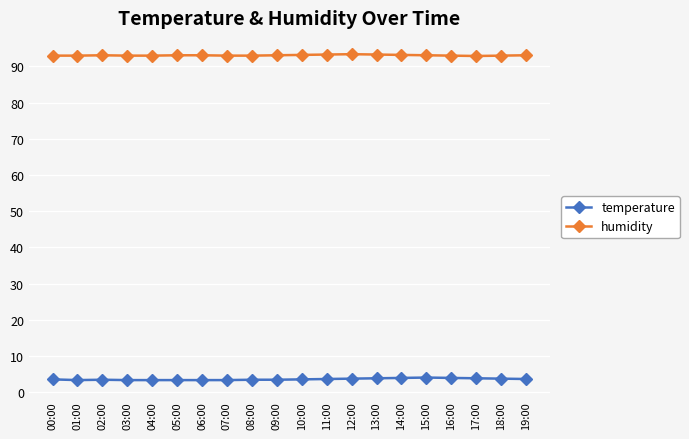

What is the difference between the highest and lowest values at 19:00?

89.5